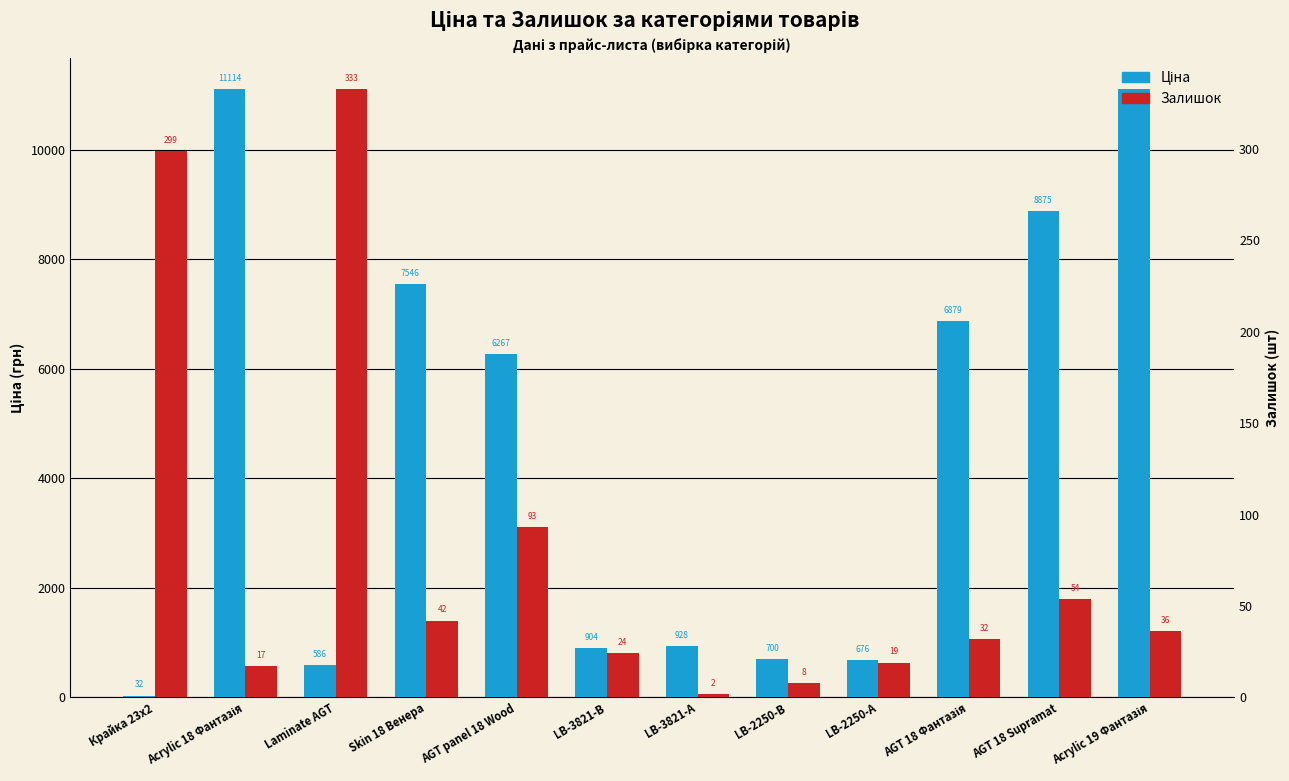

At which category does the chart reach its minimum across all series?

LB-3821-А